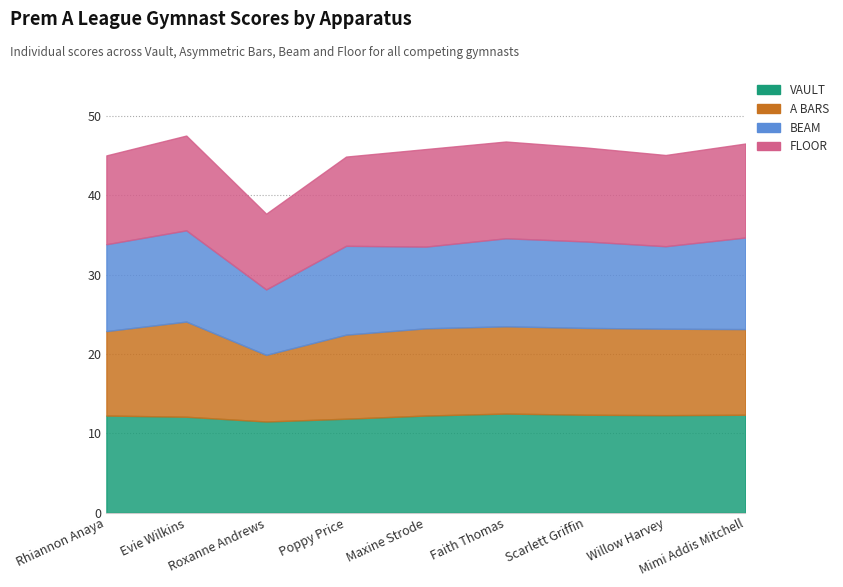

Which series has the largest total across all categories?

VAULT